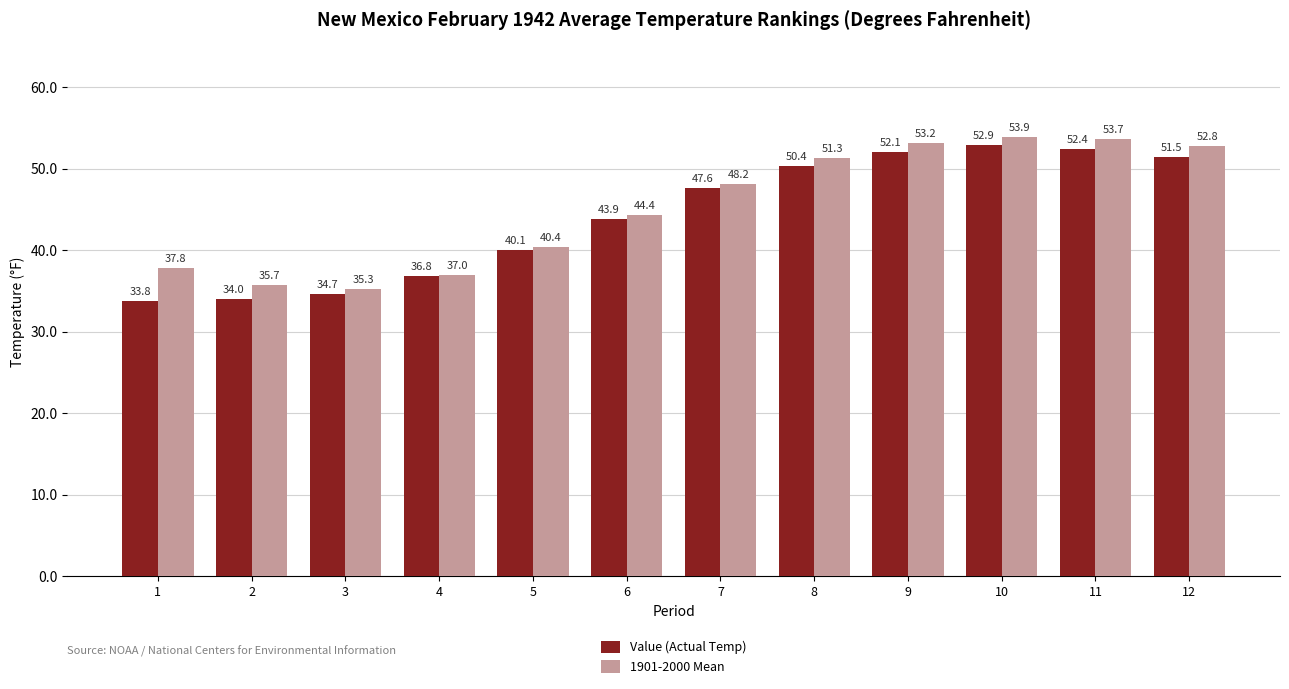

What are all the series names shown in the legend?

Value (Actual Temp), 1901-2000 Mean